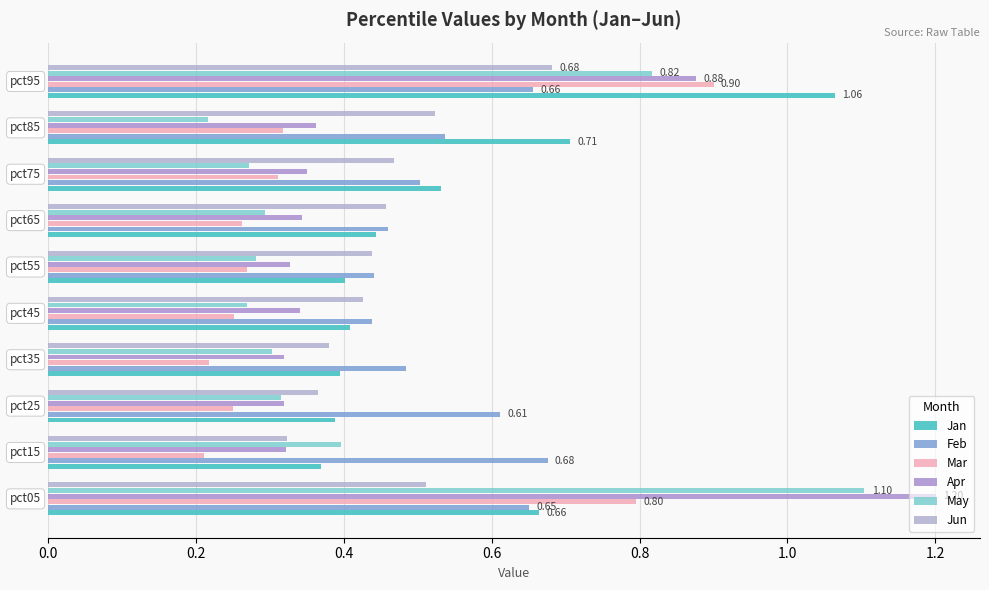

Count the number of categories in the chart.

10